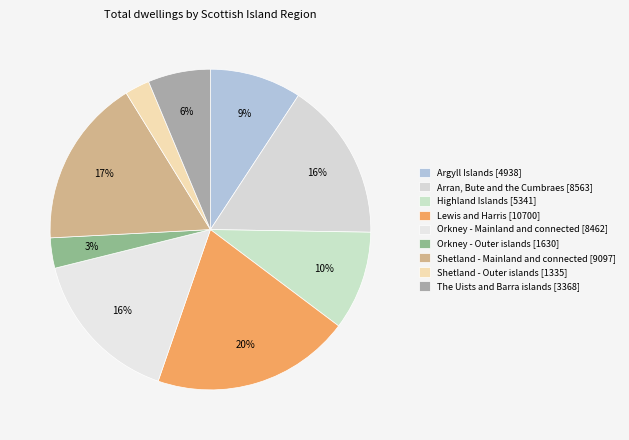

True or false: Shetland - Outer islands accounts for 14% of the total.

False